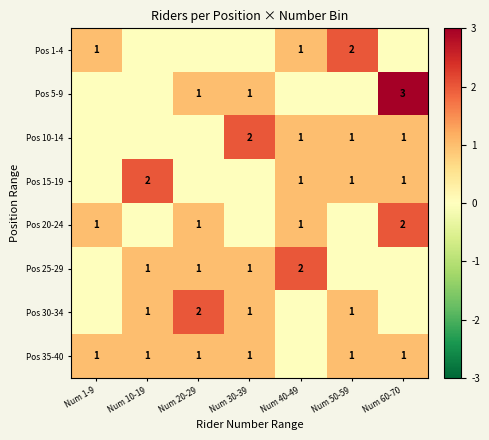

Is the value of Pos 25-29 at Num 40-49 greater than the value of Pos 35-40 at Num 30-39?

Yes